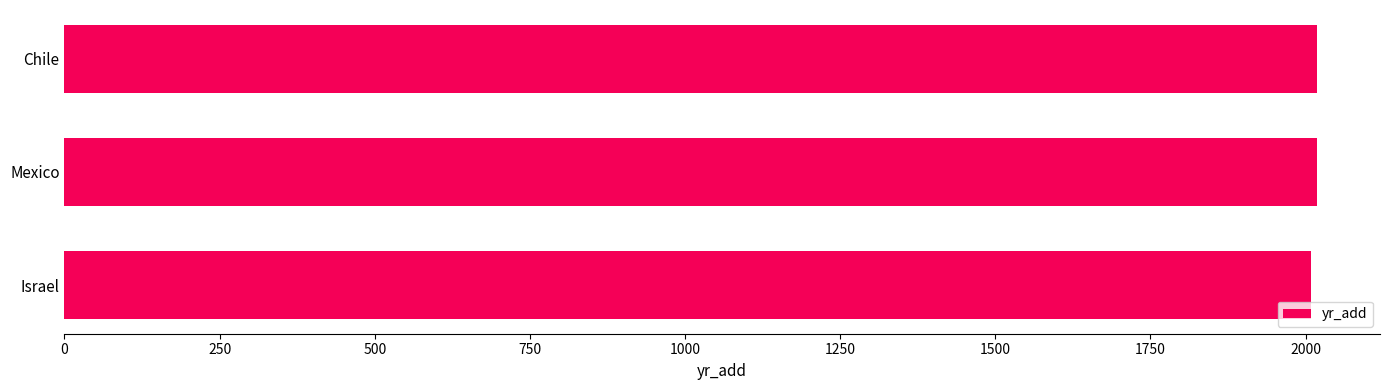

Count the number of categories in the chart.

3